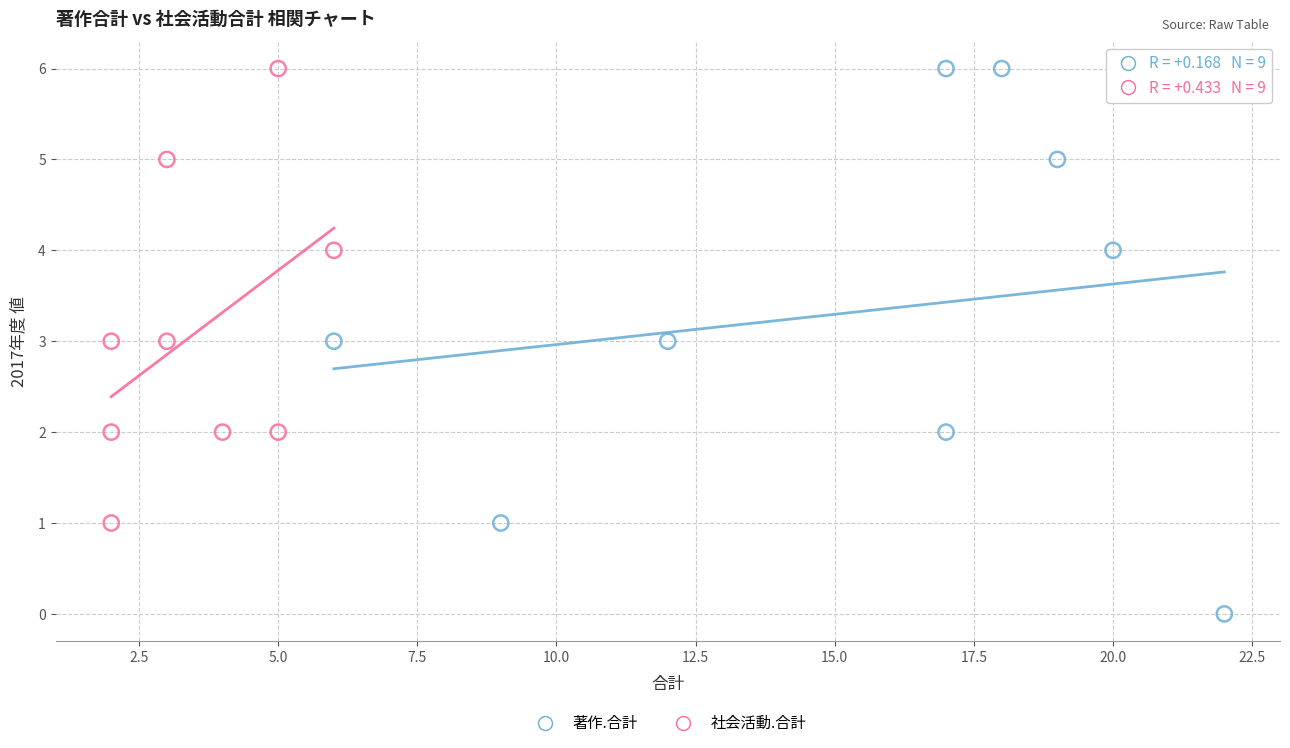

Which series has the widest spread of Y values?

著作.合計